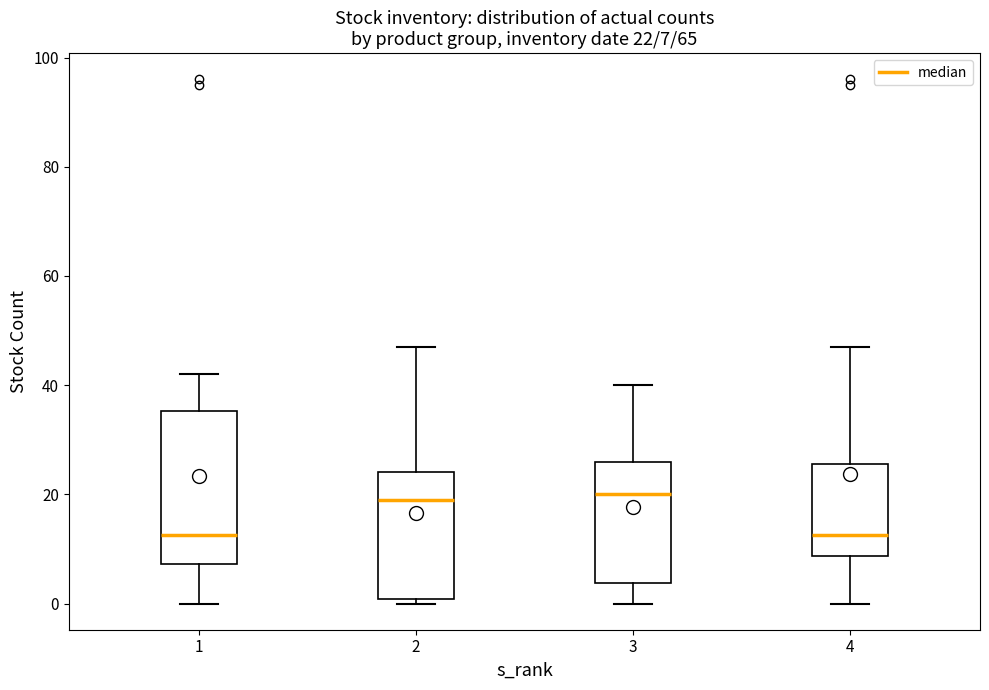

Comparing the boxes themselves (not the whiskers), which one is the tallest?

1